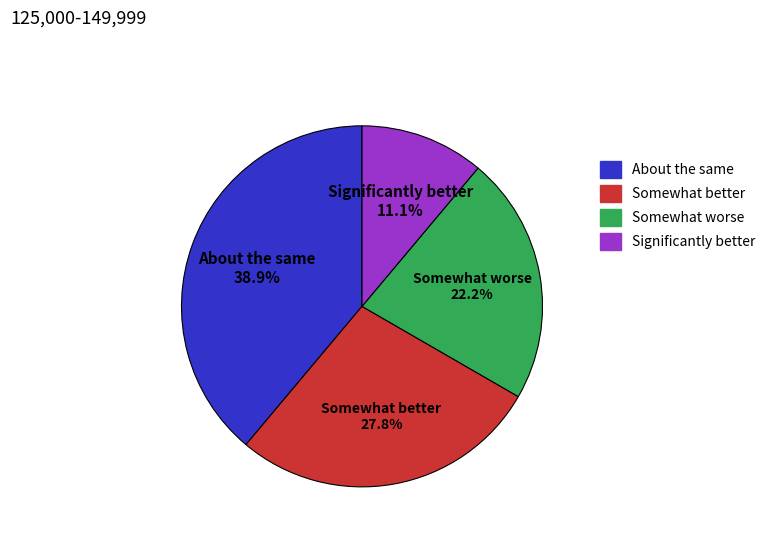

Rank the categories by value from highest to lowest.

About the same, Somewhat better, Somewhat worse, Significantly better